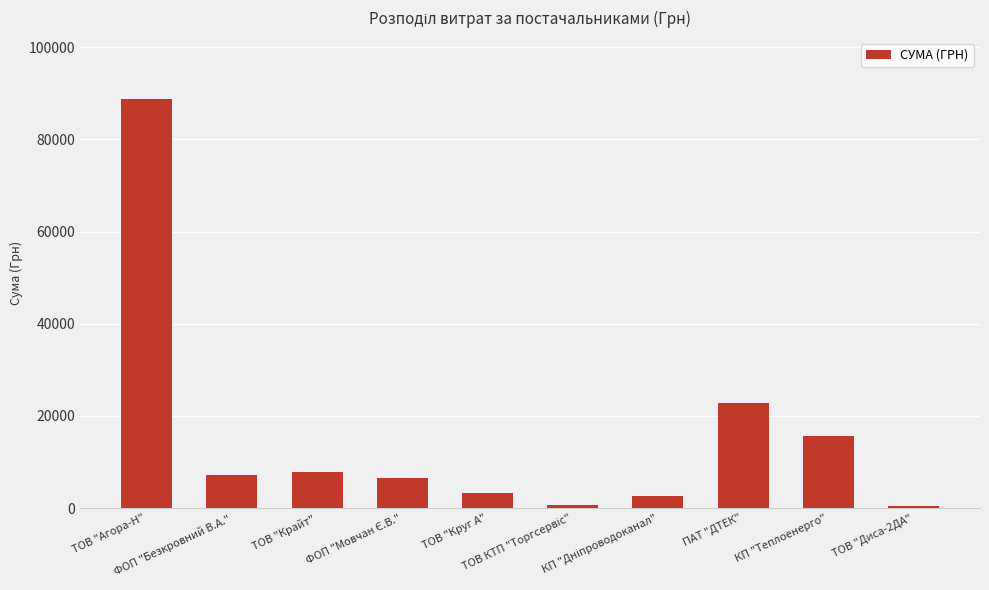

What is the greatest value displayed?

88766.7